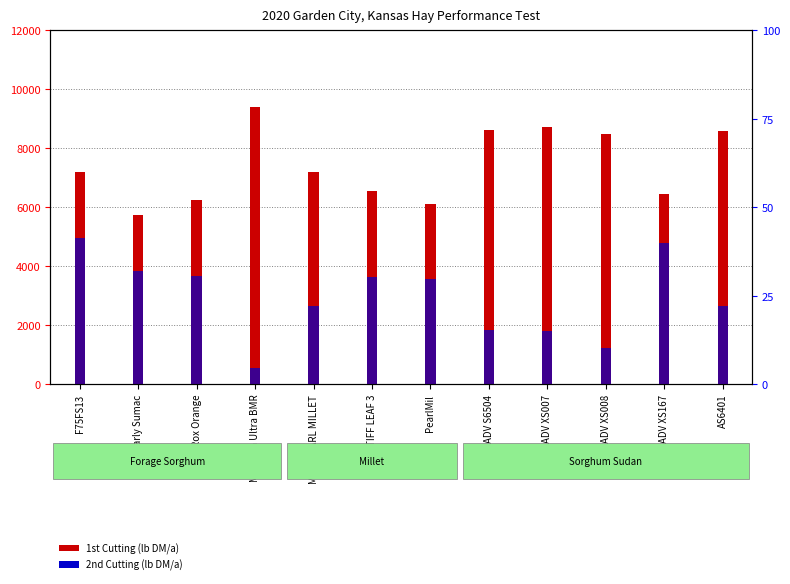

List the series in order of their peak value, highest first.

1st Cutting (lb DM/a), 2nd Cutting (lb DM/a)